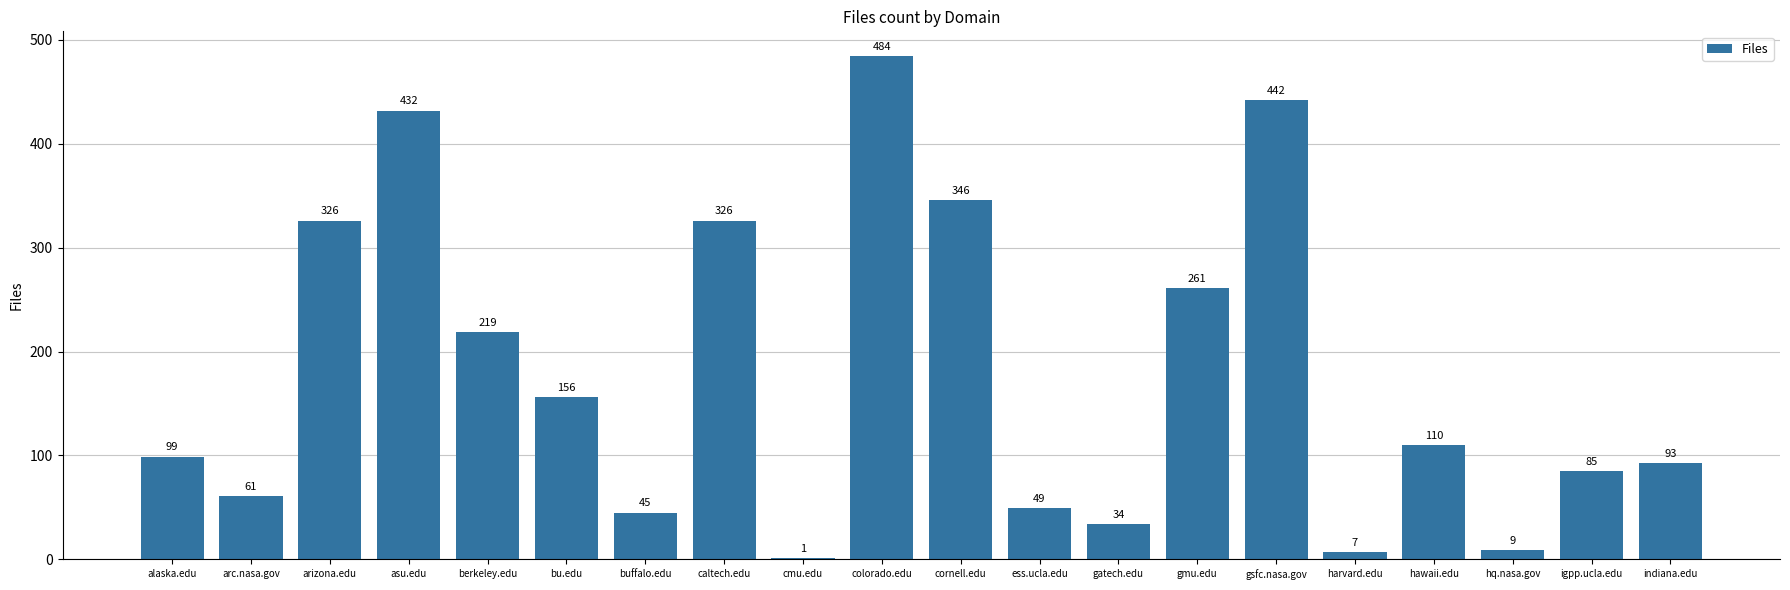

At which label does the data first exceed 110?

arizona.edu